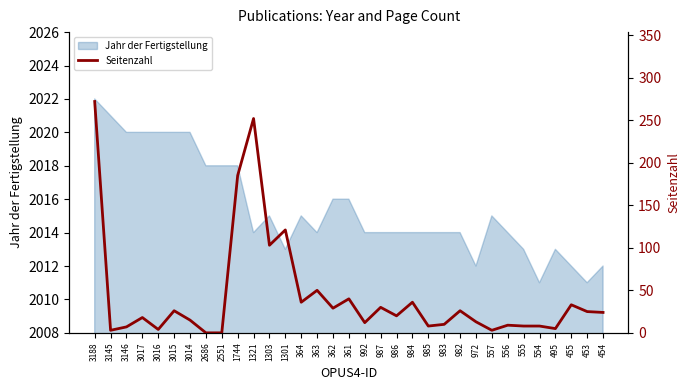

Is it true that Jahr der Fertigstellung equals 2018 at 2686?

True